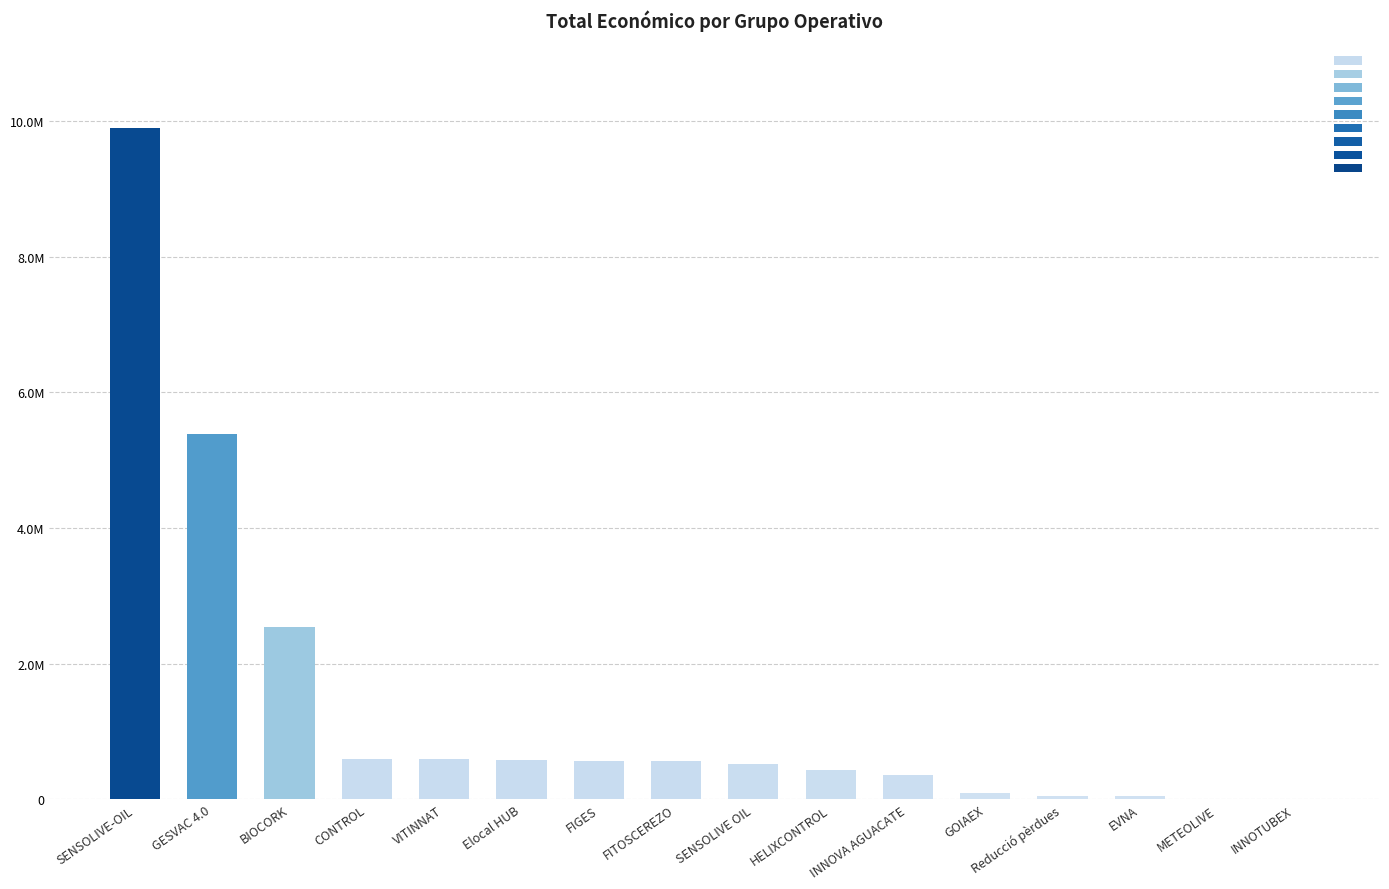

What is the difference between the values at EVNA and GOIAEX?

57351